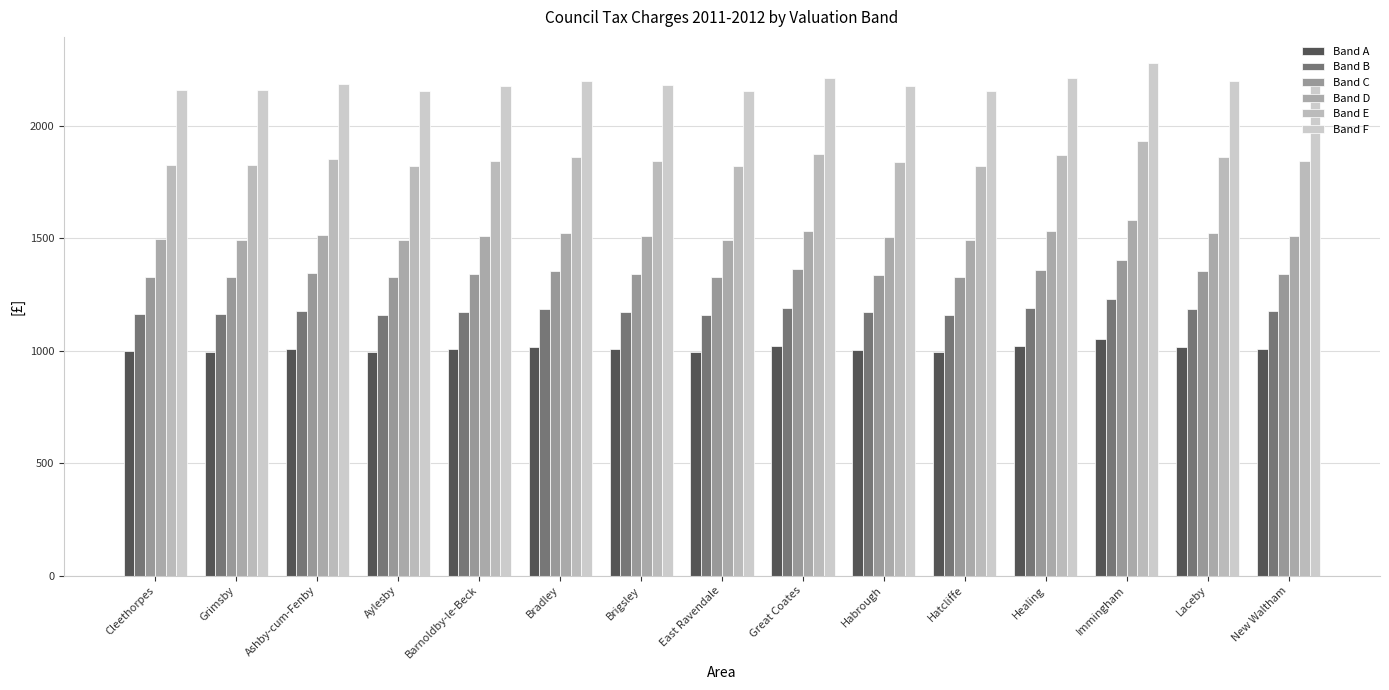

Rank the series at Hatcliffe from lowest to highest value.

Band A, Band B, Band C, Band D, Band E, Band F